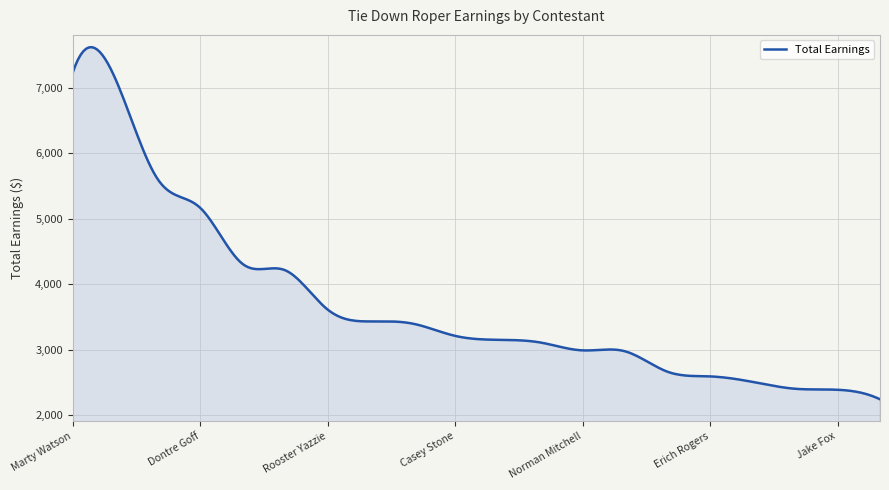

What is the difference between the maximum and minimum values?

5378.0